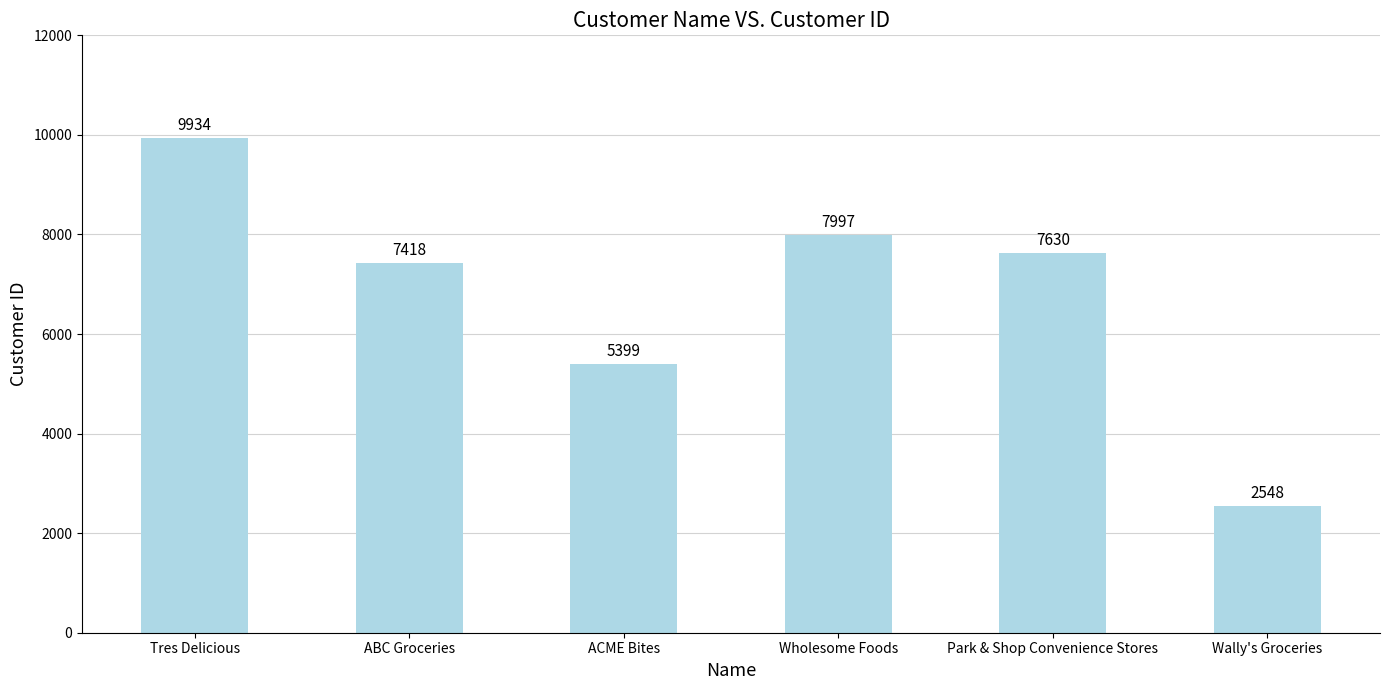

What is the sum of the values at Park & Shop Convenience Stores and ABC Groceries?

15048